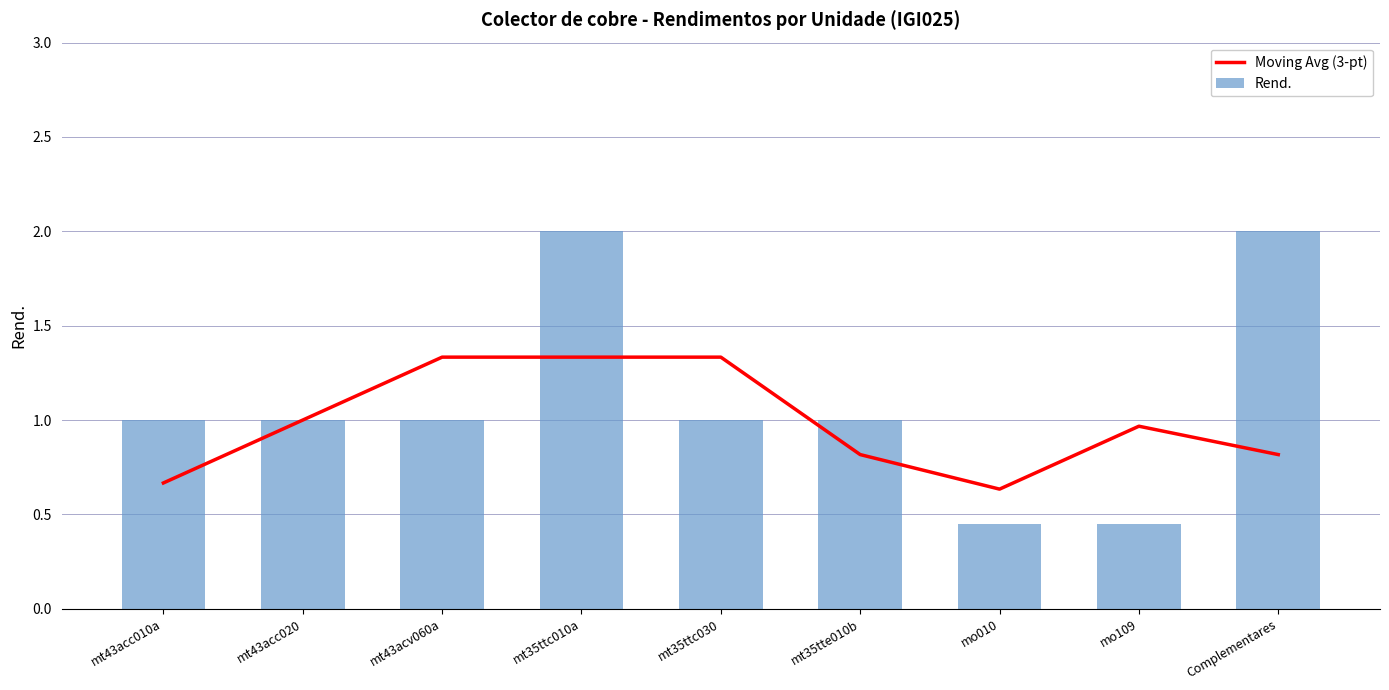

What is the value of the Moving Avg (3-pt) bar at the 1st from the left?

0.7